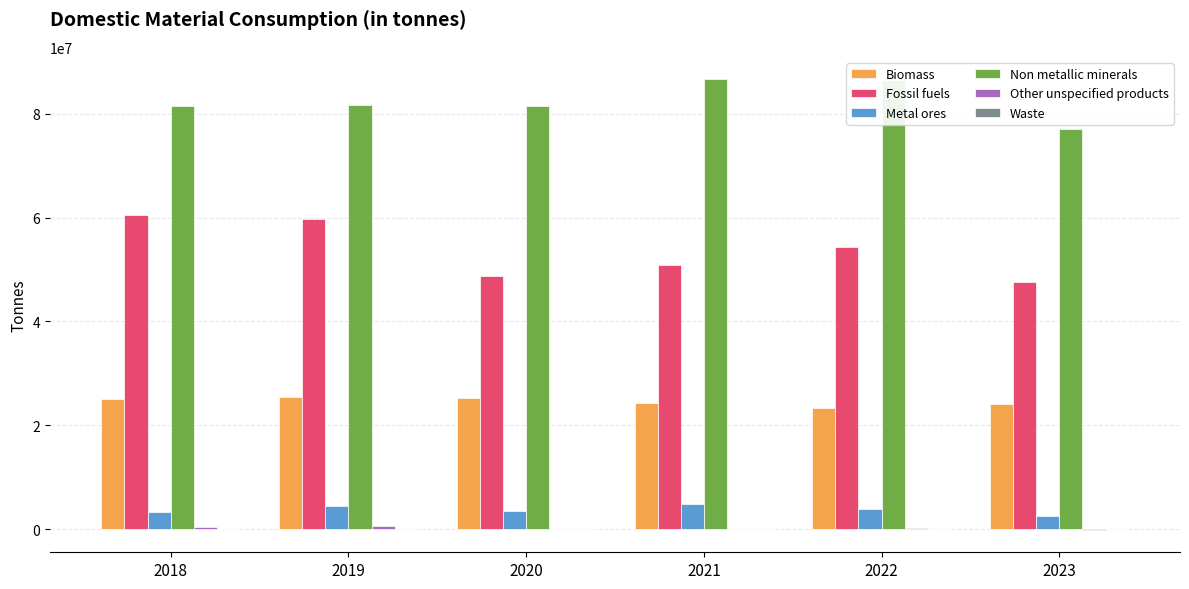

Between 2018 and 2023, which series saw the biggest shift?

Fossil fuels